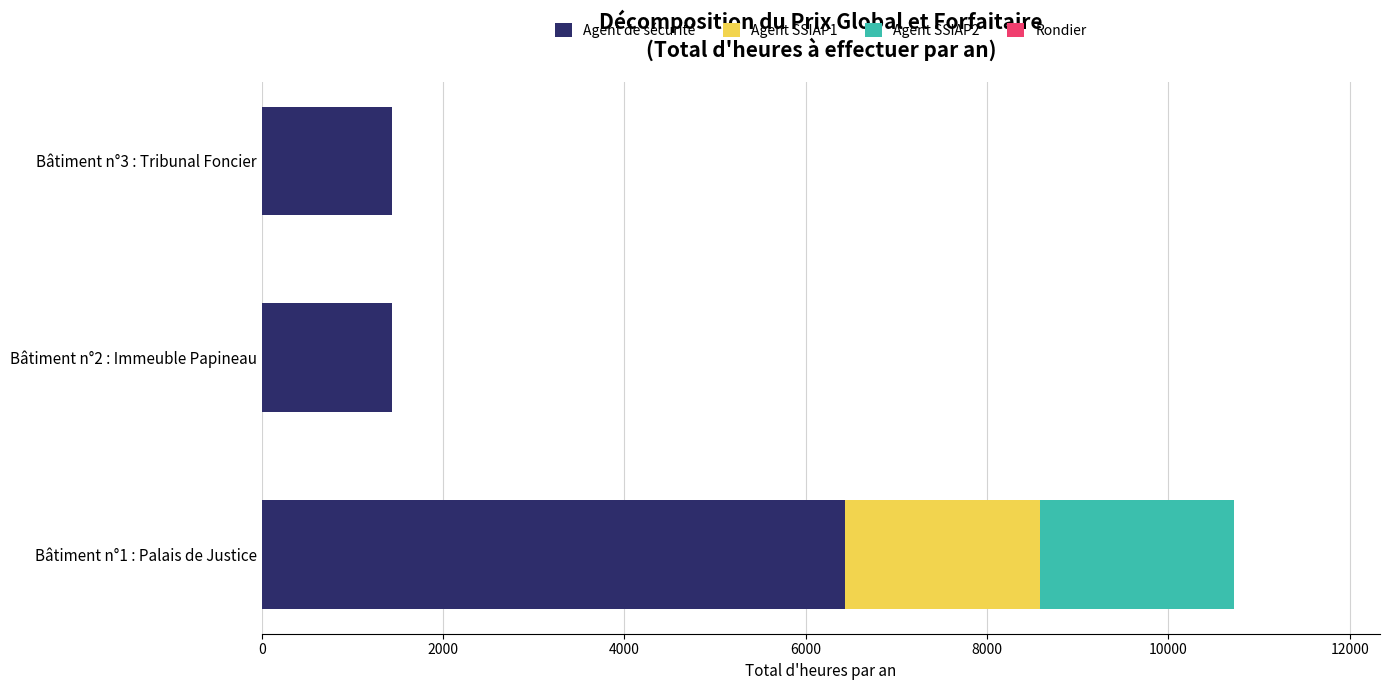

At which category is the sum across all series the highest?

Bâtiment n°1 : Palais de Justice